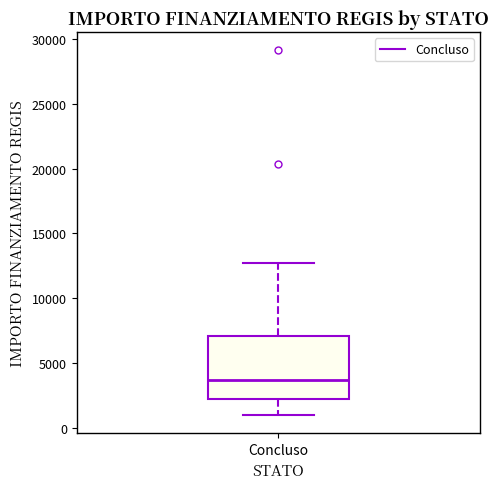

Where is the upper edge of the box for Concluso on the y-axis? The values are not printed on the chart, so give them approximately, as read against the axis.

7000